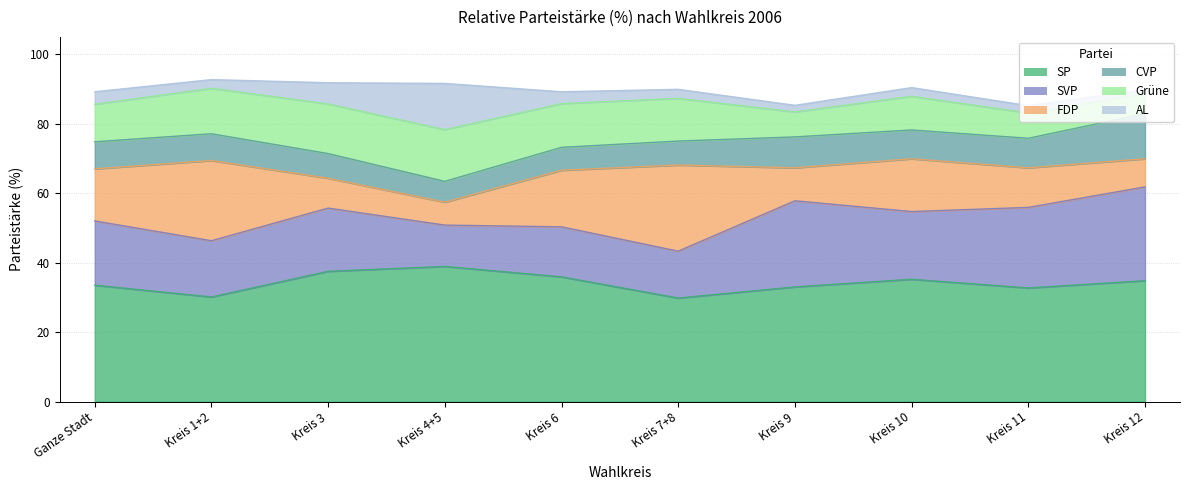

True or false: AL has a value of 2.1 at Kreis 3.

False